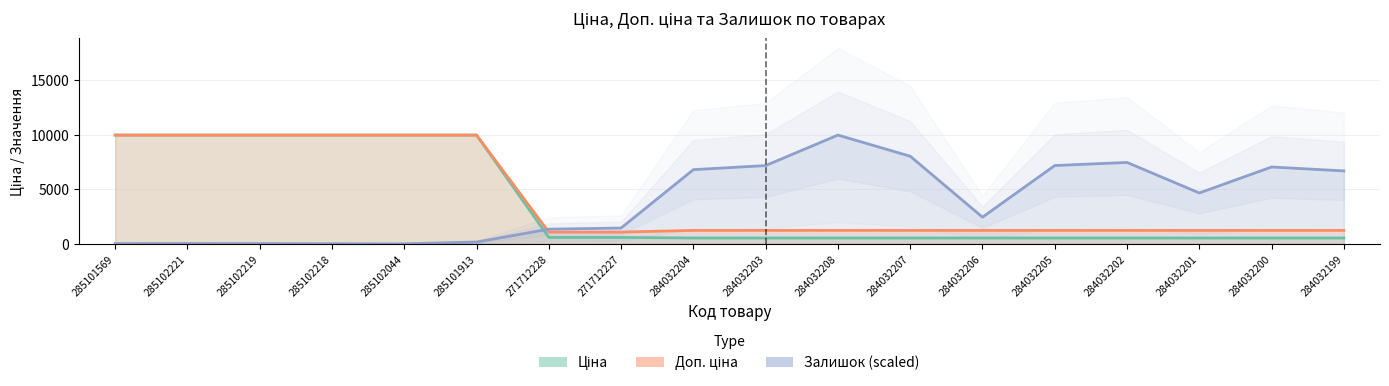

Rank the categories by Ціна value from highest to lowest.

285101569, 285102221, 285102219, 285102218, 285102044, 285101913, 271712228, 271712227, 284032204, 284032203, 284032208, 284032207, 284032206, 284032205, 284032202, 284032201, 284032200, 284032199